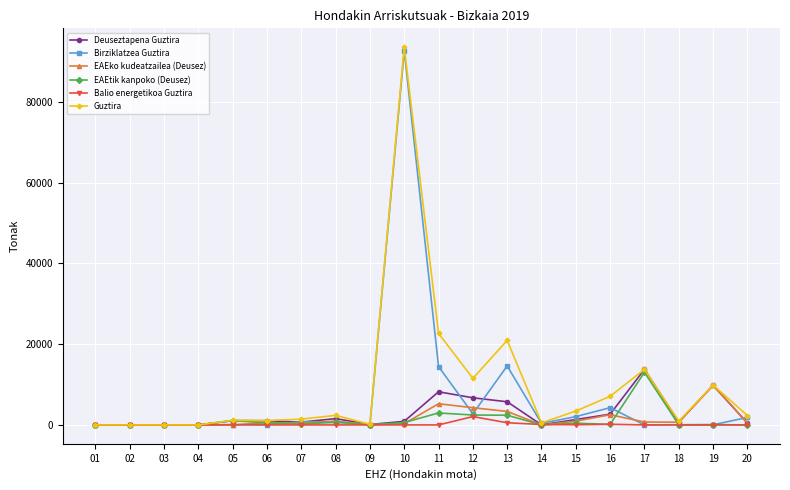

At which category is the sum across all series the highest?

10